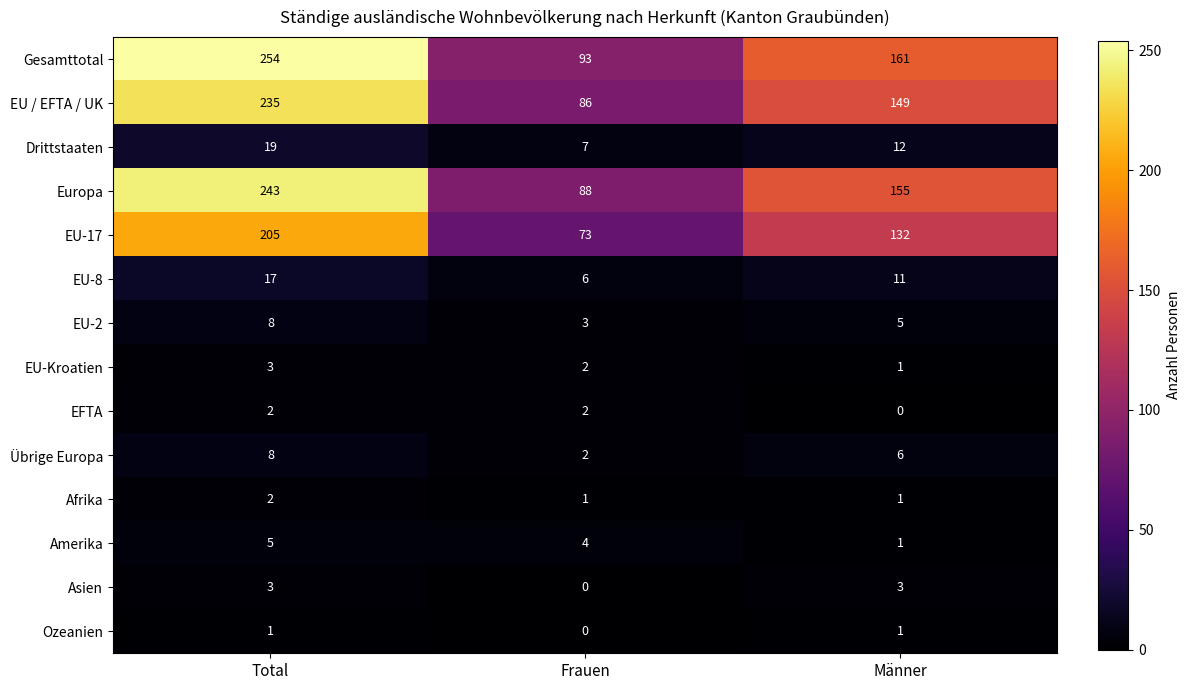

At how many categories does at least one series exceed 208?

1